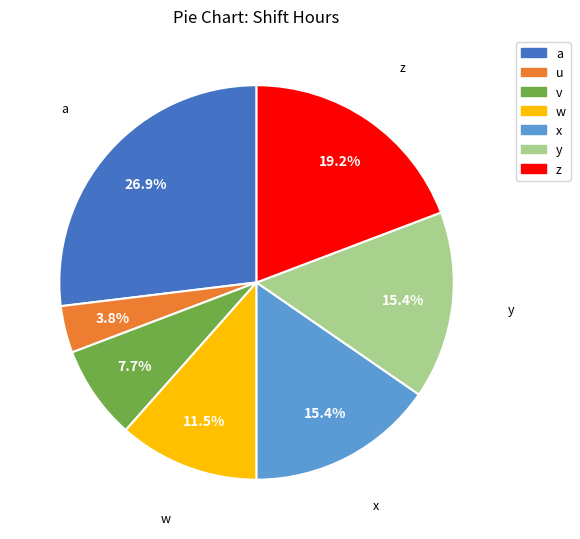

The w slice represents 22% of the pie. True or false?

False